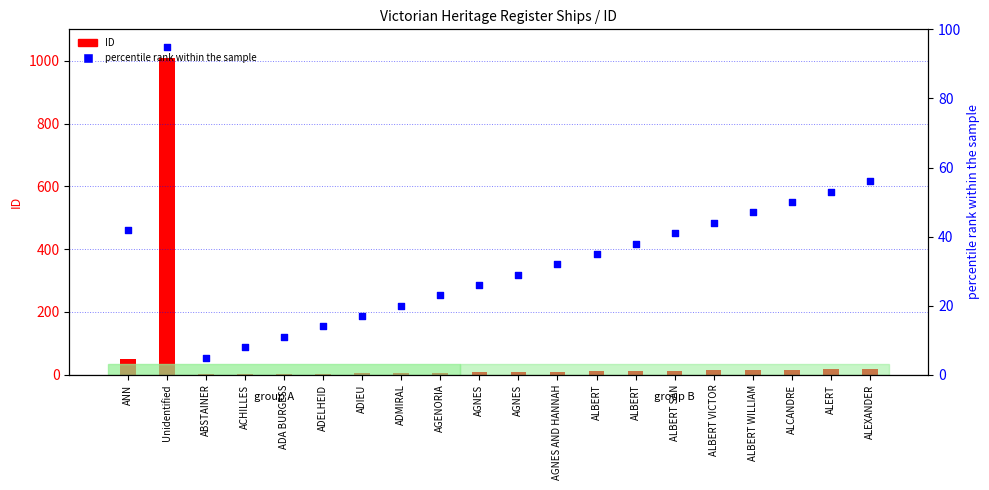

What is the ratio of the value at ALBERT VICTOR to the value at ADELHEID?

3.1